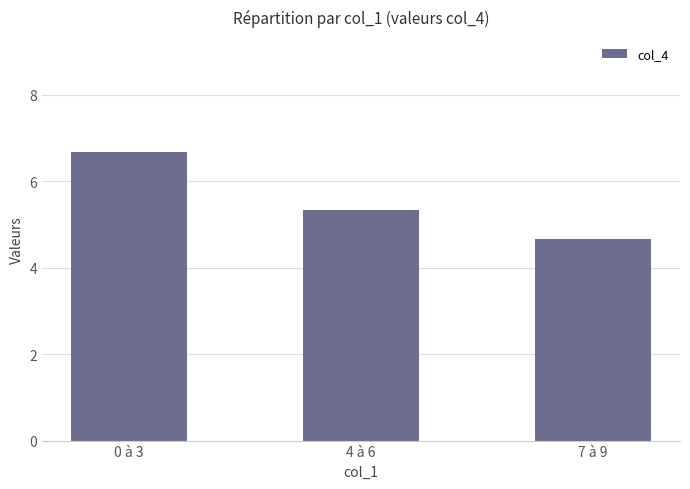

What is the value of the 1st bar from the left?

6.7